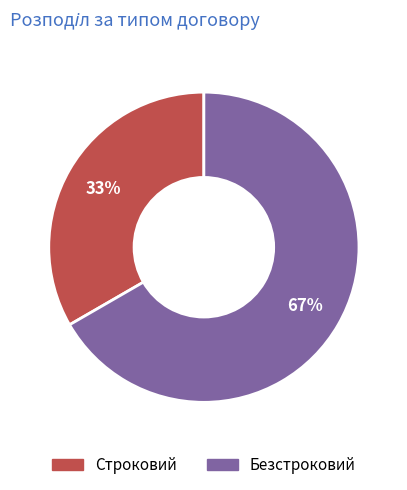

Rank the categories by value from lowest to highest.

Строковий, Безстроковий